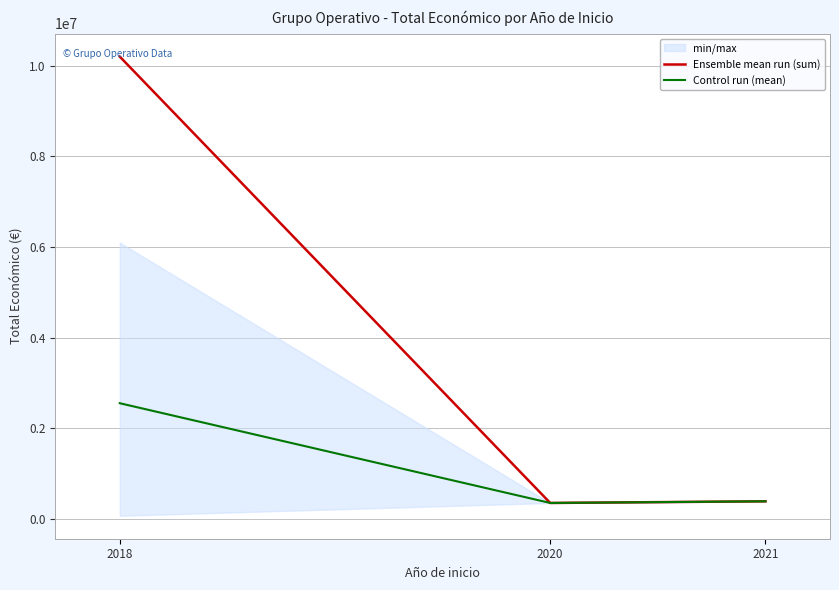

At which category is the sum across all series the highest?

2018